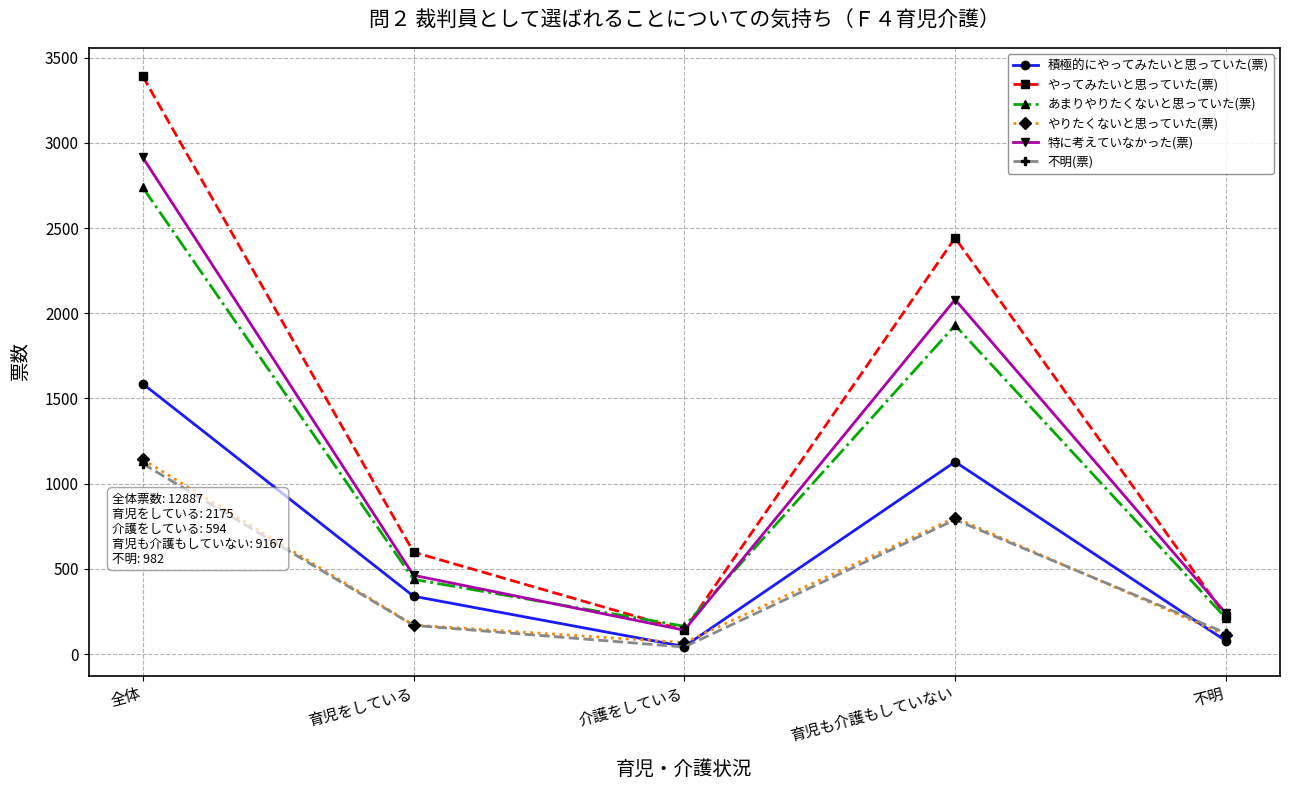

Reading left to right, list all the values displayed in this chart.

積極的にやってみたいと思っていた(票): 1586	339	44	1128	77
やってみたいと思っていた(票): 3390	598	139	2442	222
あまりやりたくないと思っていた(票): 2738	438	163	1929	211
やりたくないと思っていた(票): 1142	170	67	800	110
特に考えていなかった(票): 2914	462	140	2080	239
不明(票): 1117	168	41	788	123